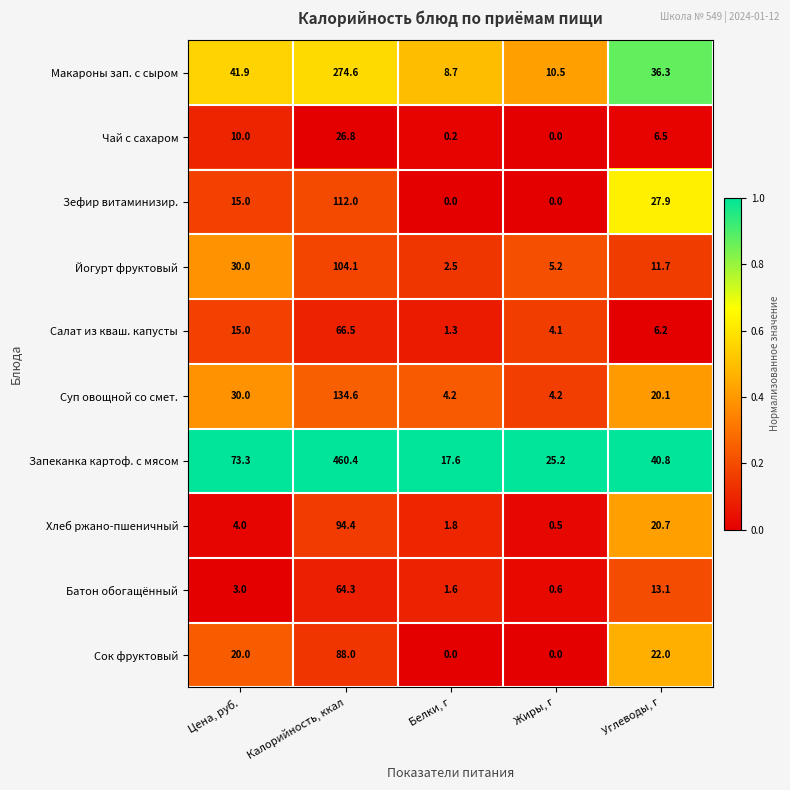

What is the maximum value for Чай с сахаром?

26.8